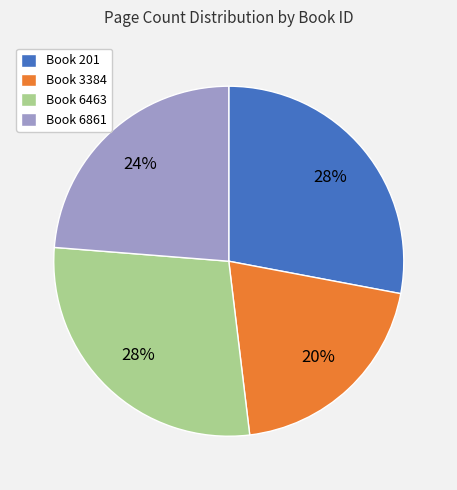

To the nearest percent, what percentage of the pie is Book 6463?

28%